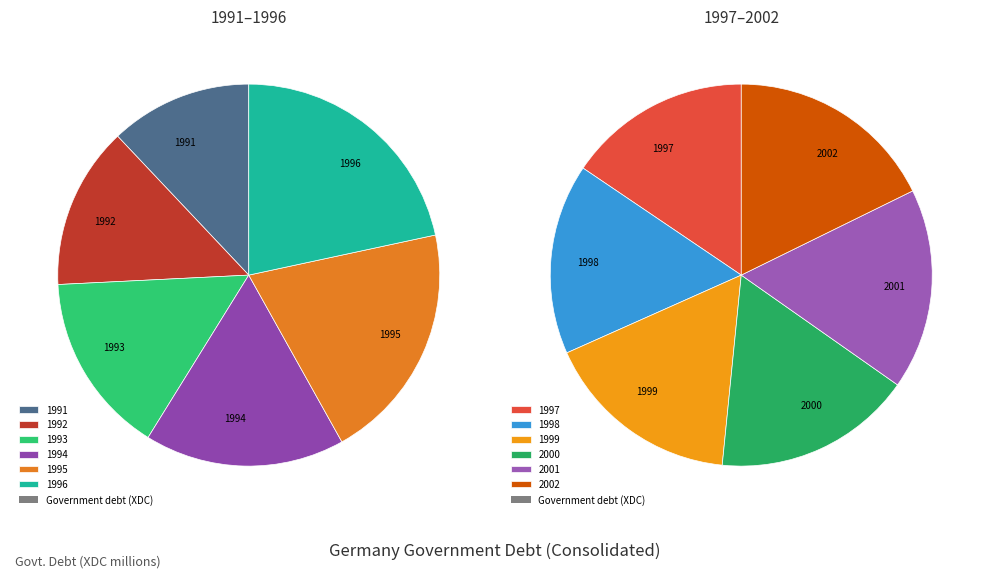

What is the smallest slice in the pie chart?

1991